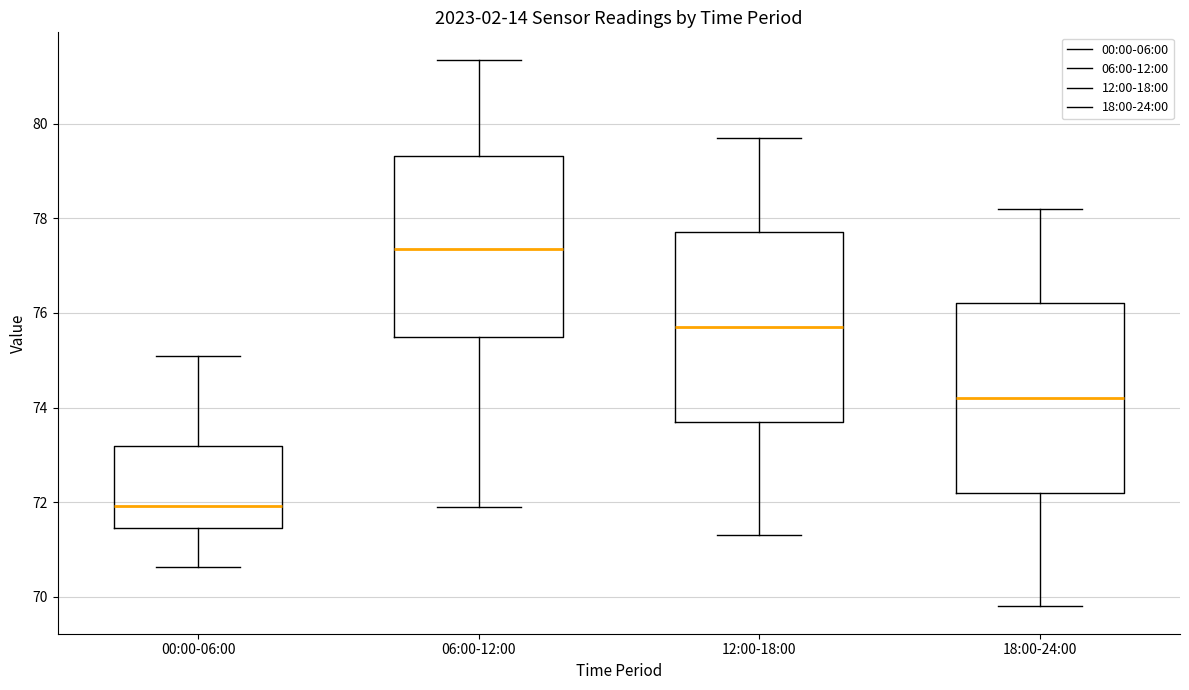

Reading left to right, read every box against the y-axis: the position of its median line, the range the box covers, and the ends of its whiskers. The values are not printed on the chart, so give them approximately, as read against the axis.

00:00-06:00: median 72.0, box 71.4 to 73.2, whiskers 70.6 to 75.0
06:00-12:00: median 77.4, box 75.4 to 79.4, whiskers 72.0 to 81.4
12:00-18:00: median 75.8, box 73.8 to 77.8, whiskers 71.4 to 79.8
18:00-24:00: median 74.2, box 72.2 to 76.2, whiskers 69.8 to 78.2